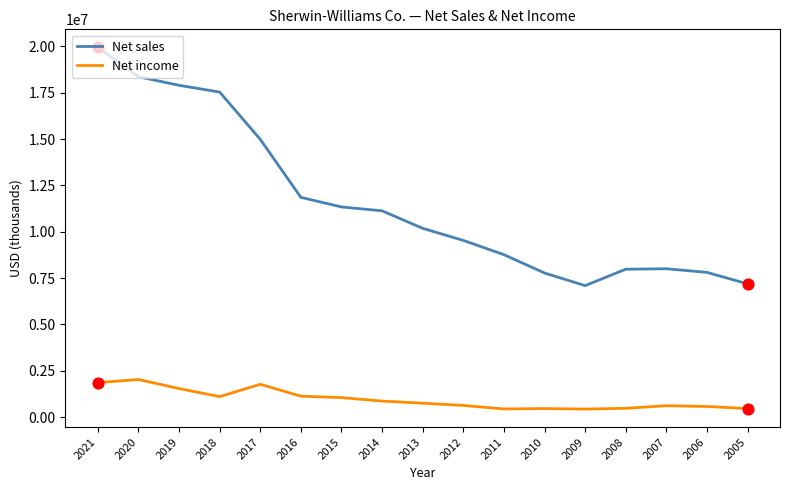

Which series has the widest spread of values?

Net sales